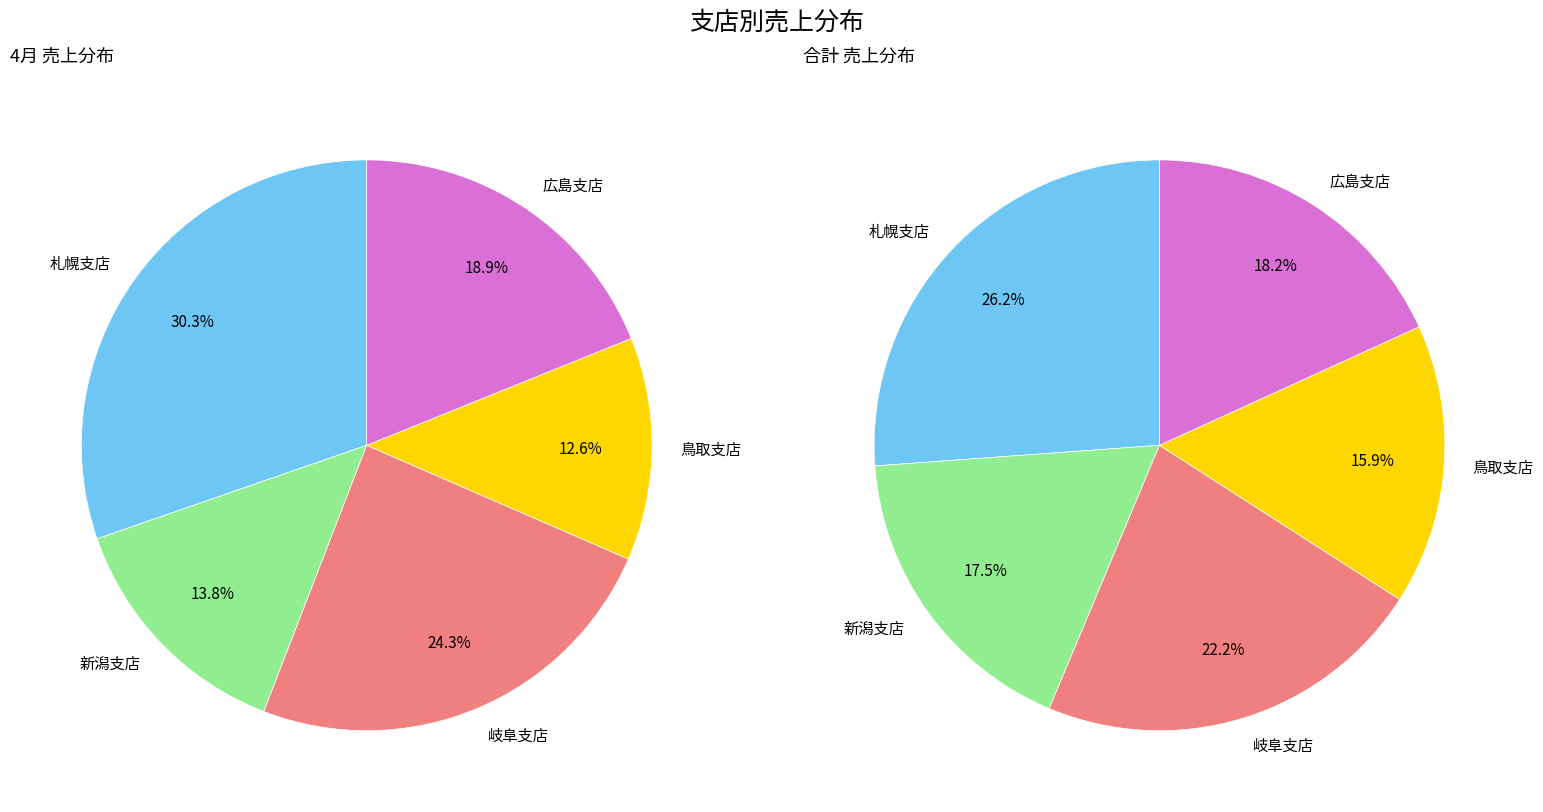

What is the total percentage of 札幌支店 and 鳥取支店?

42.9%